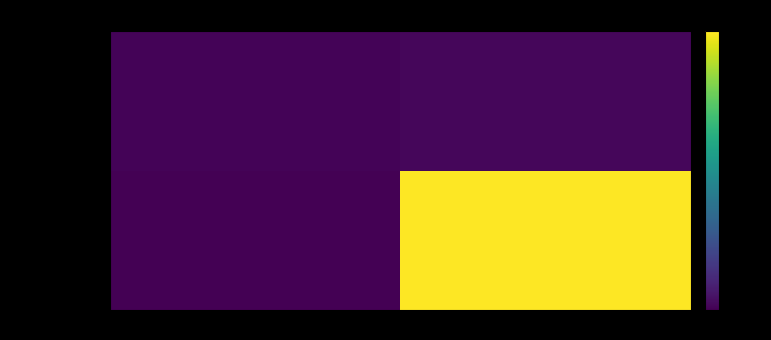

Reading right to left, what are all the values shown in this chart?

09dab84…(Regular): io_index=0.0	direction=-80.0
95f331…(Vote): io_index=-78.7	direction=-79.3